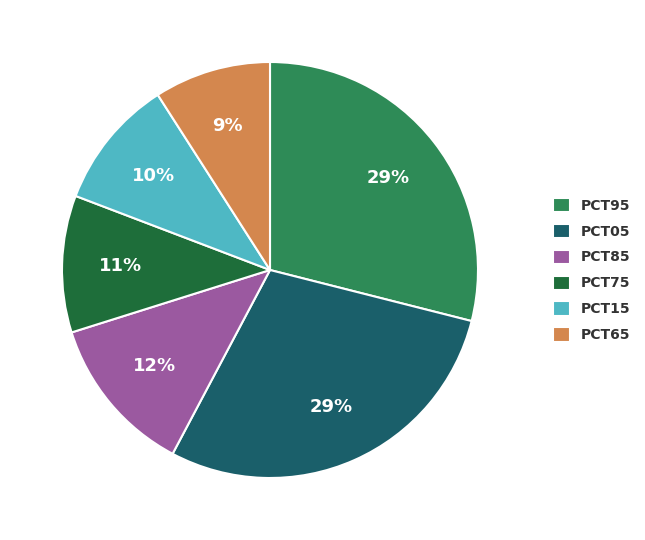

To the nearest percent, what is the average slice percentage?

17%